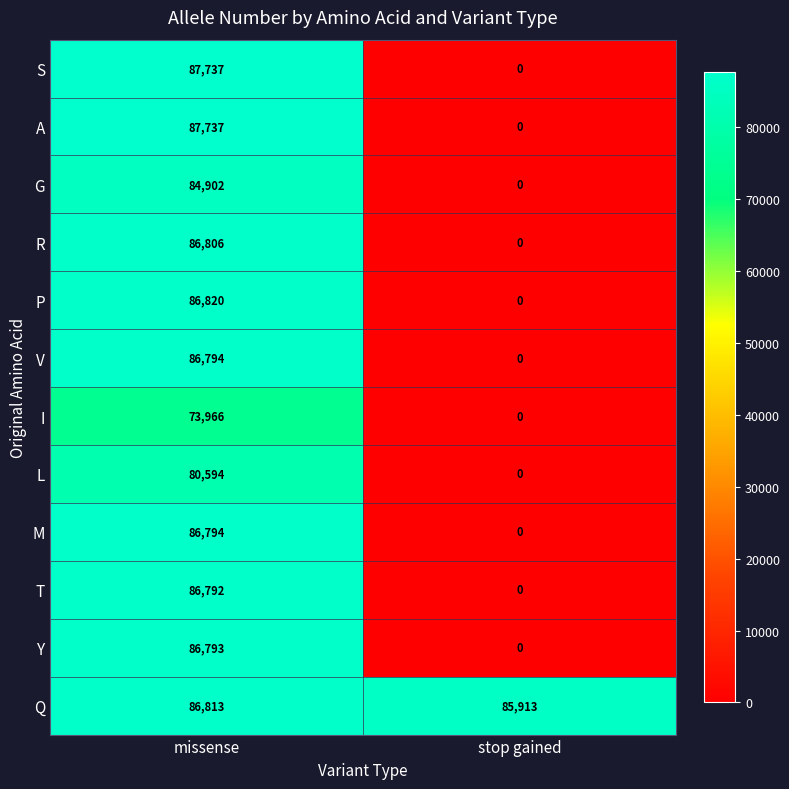

Reading left to right, what are all the values shown in this chart?

S: missense=87737	stop gained=0
A: missense=87737	stop gained=0
G: missense=84902	stop gained=0
R: missense=86806	stop gained=0
P: missense=86820	stop gained=0
V: missense=86794	stop gained=0
I: missense=73966	stop gained=0
L: missense=80594	stop gained=0
M: missense=86794	stop gained=0
T: missense=86792	stop gained=0
Y: missense=86793	stop gained=0
Q: missense=86813	stop gained=85913